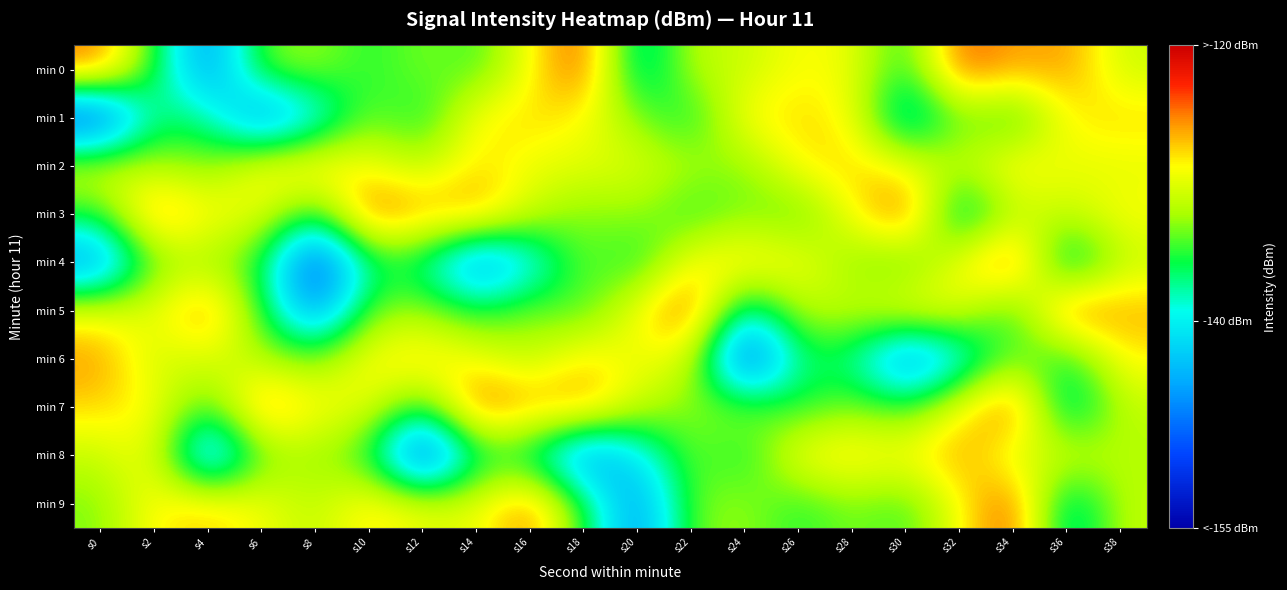

Which series changed the most between s2 and s8?

min 4